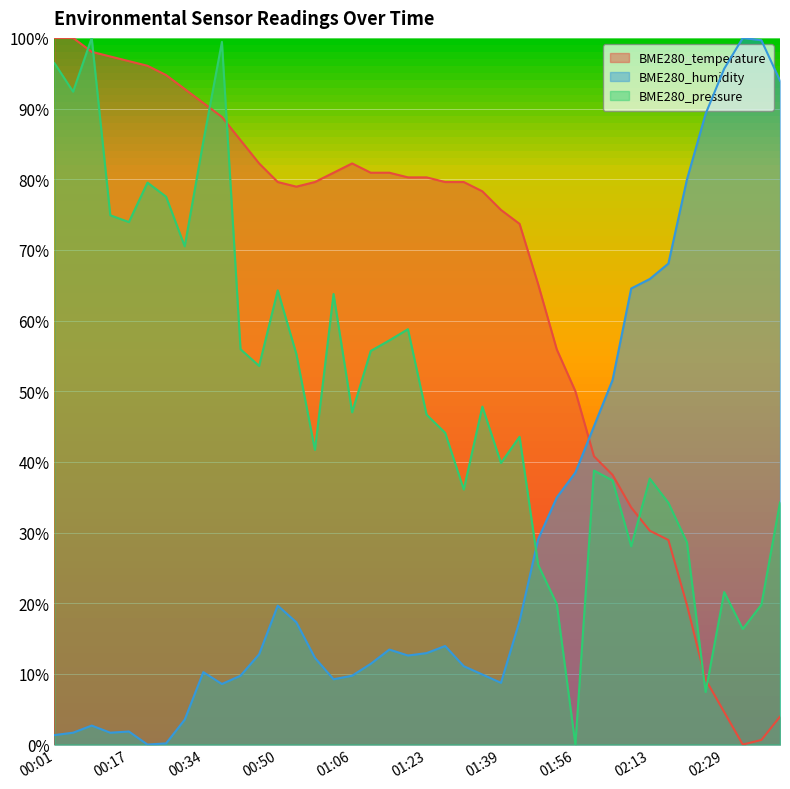

How many lines are shown in the chart?

3